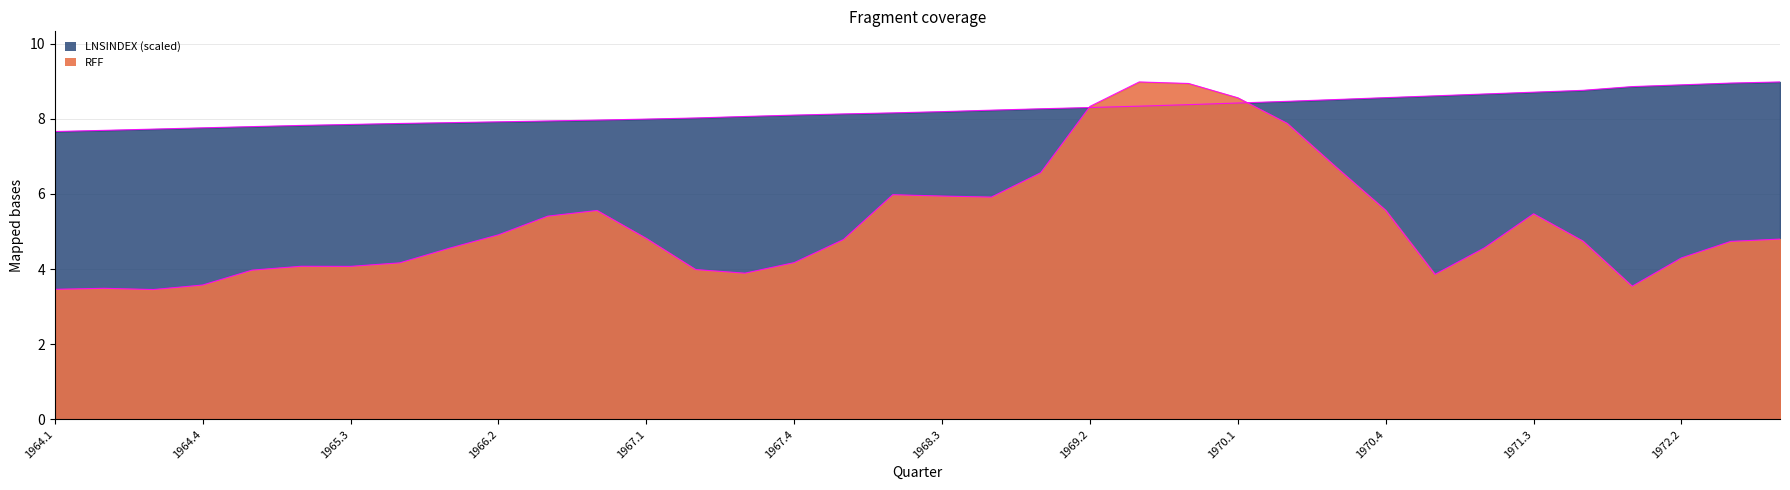

What position from the left is 1964.1?

1